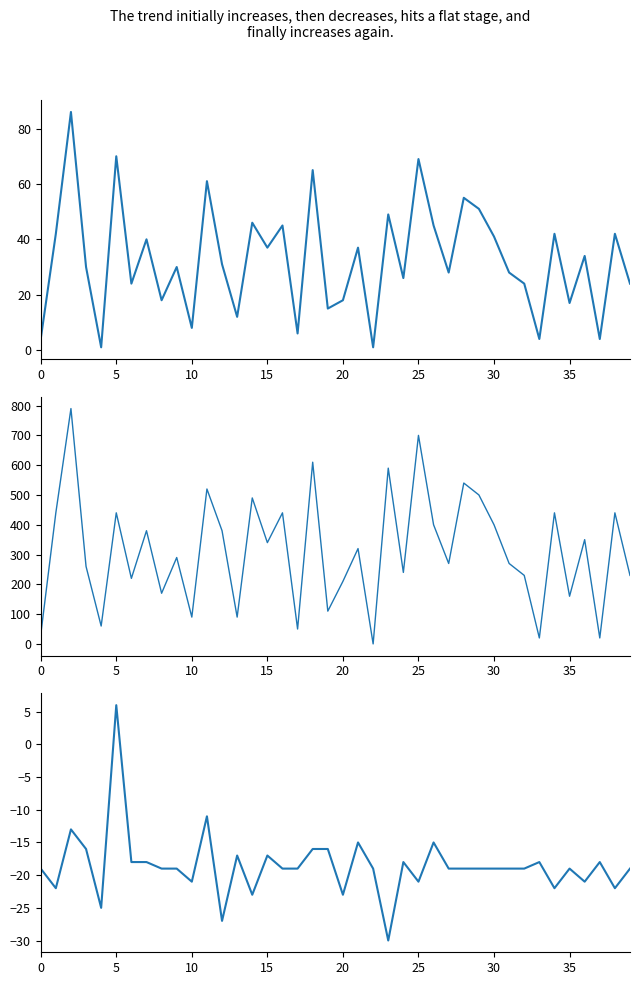

How many data points in START_IMMLEVEL are less than 31?

20